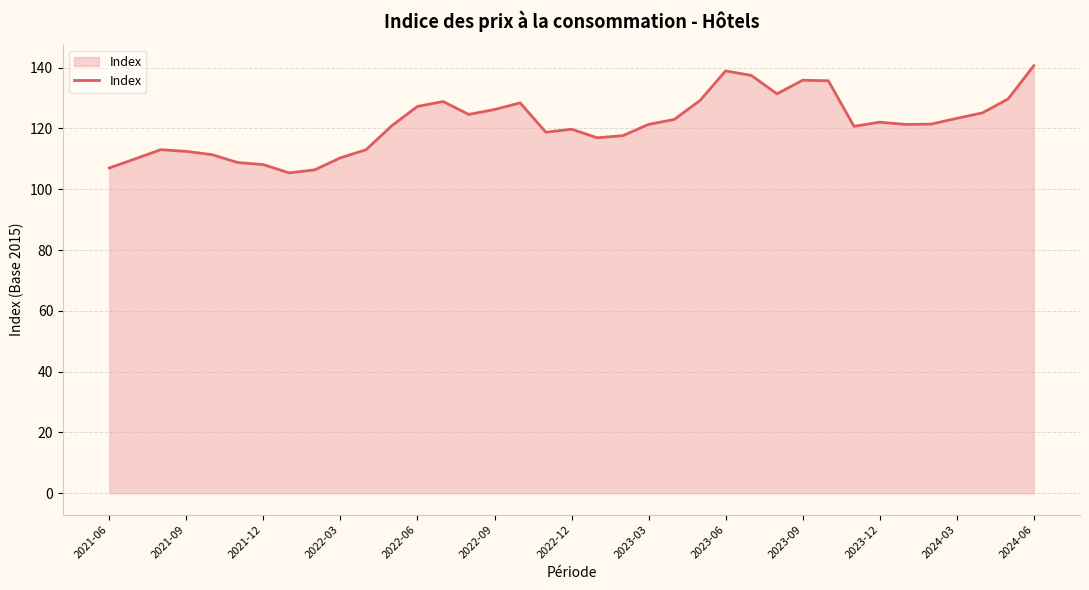

What is the greatest value displayed?

140.6